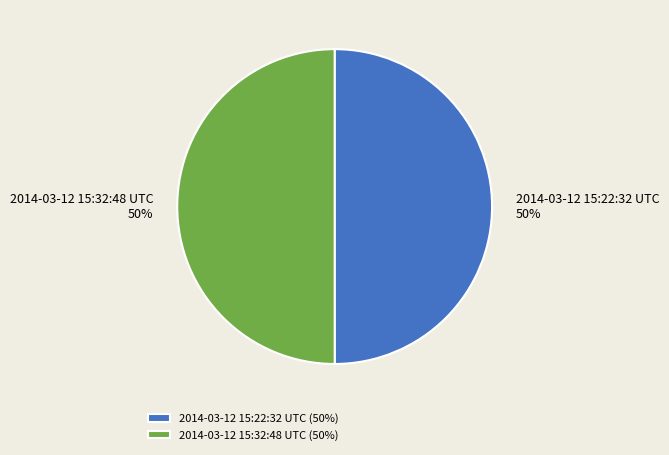

Combined, do 2014-03-12 15:32:48 UTC and 2014-03-12 15:22:32 UTC account for over 50%?

Yes